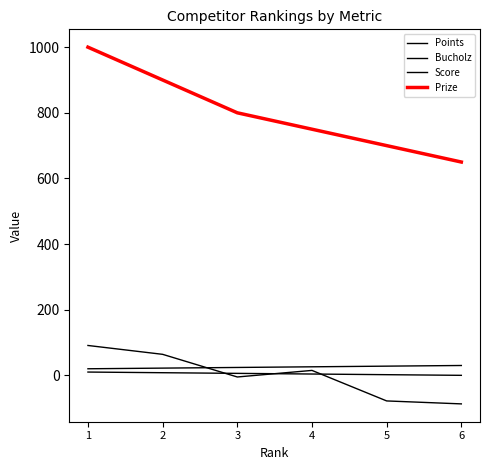

Which label corresponds to the largest value in the chart?

1